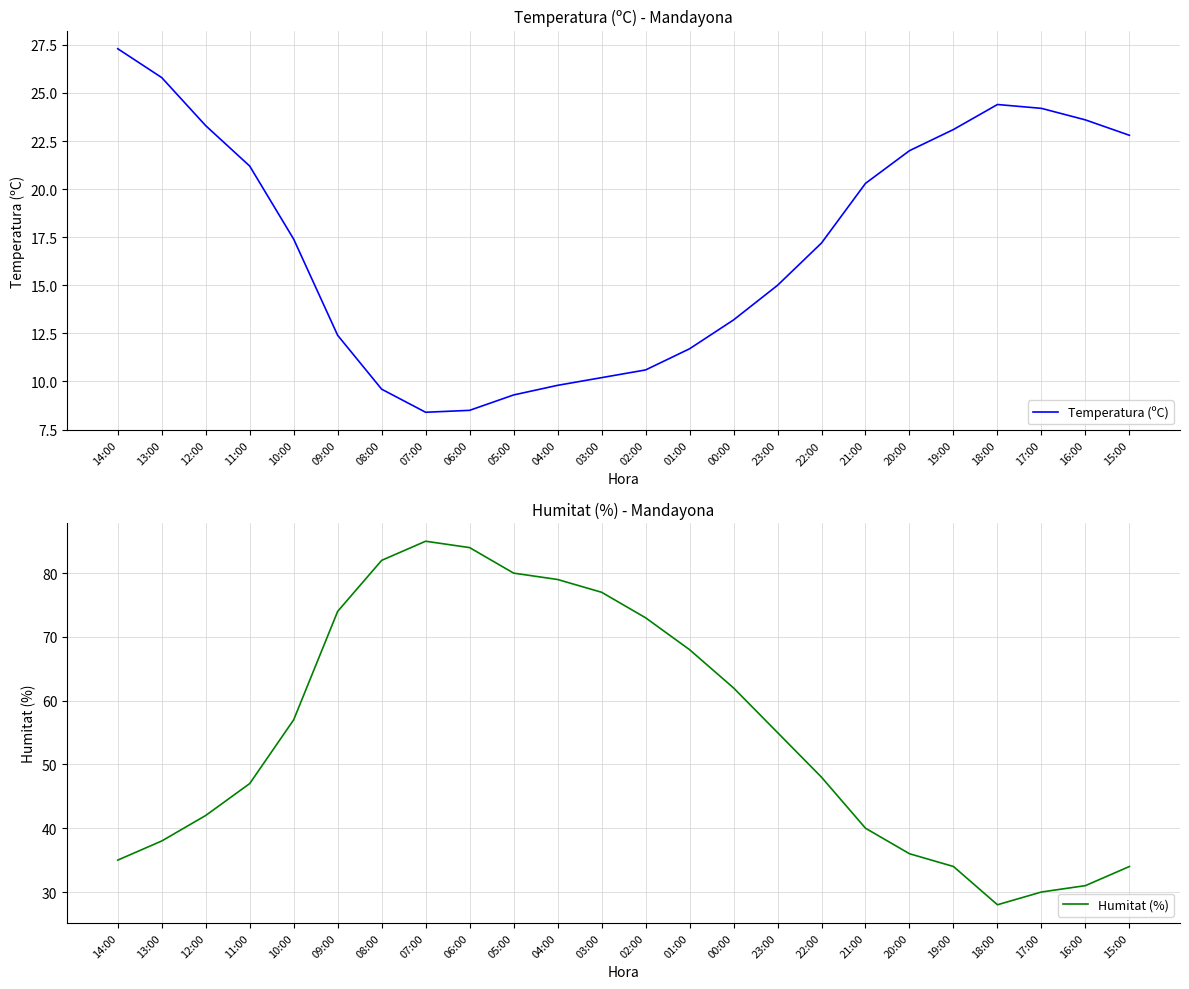

What is the approximate value of Humitat (%) at 20:00?

36